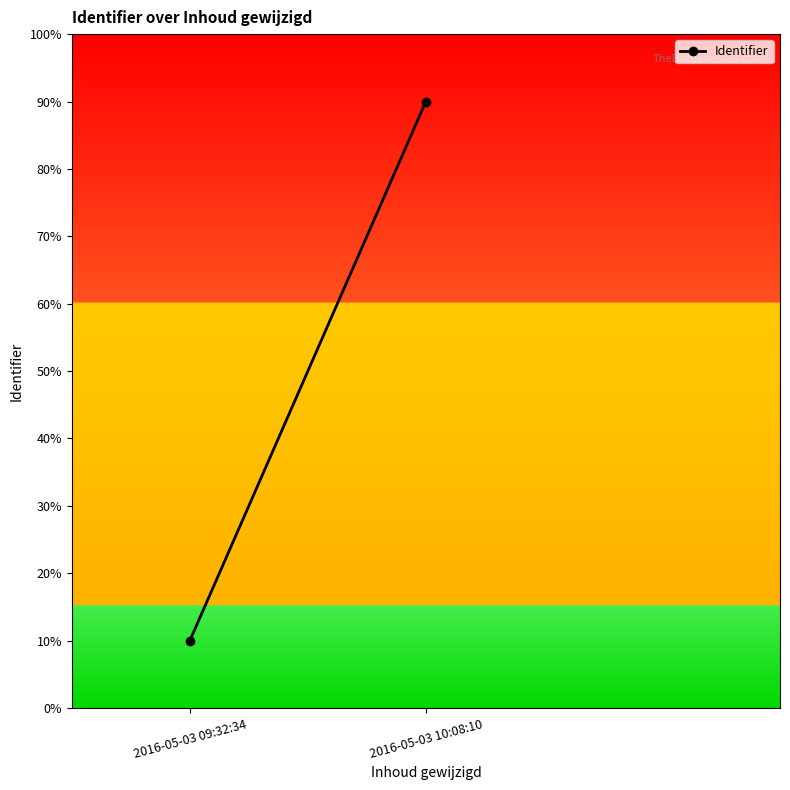

What is the difference between the maximum and minimum values?

80